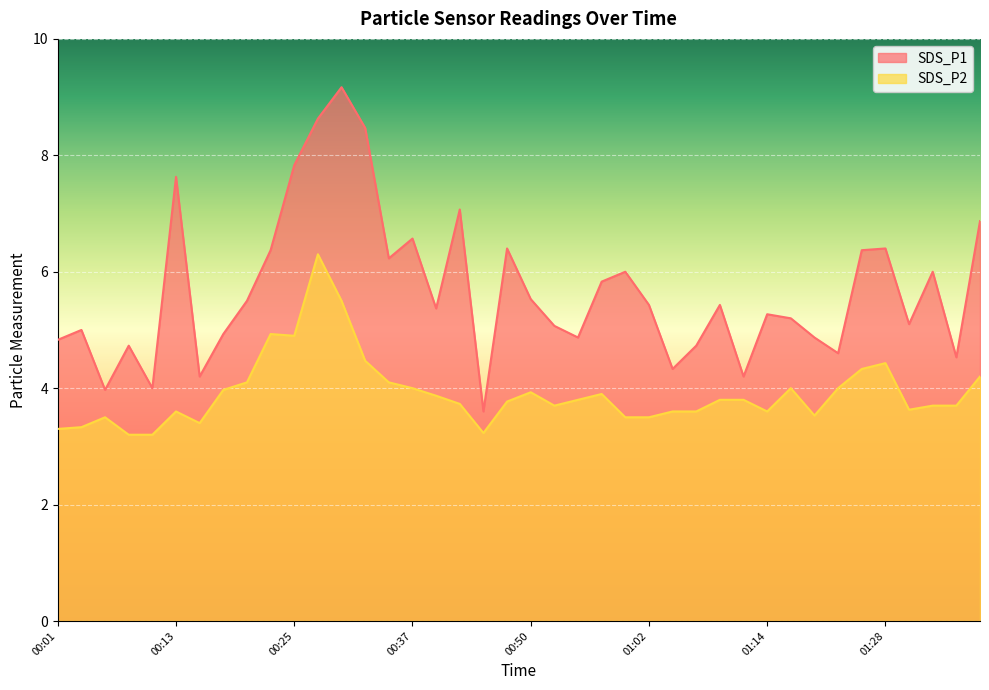

What is the difference between the second highest and second lowest values in the SDS_P1 series?

4.7